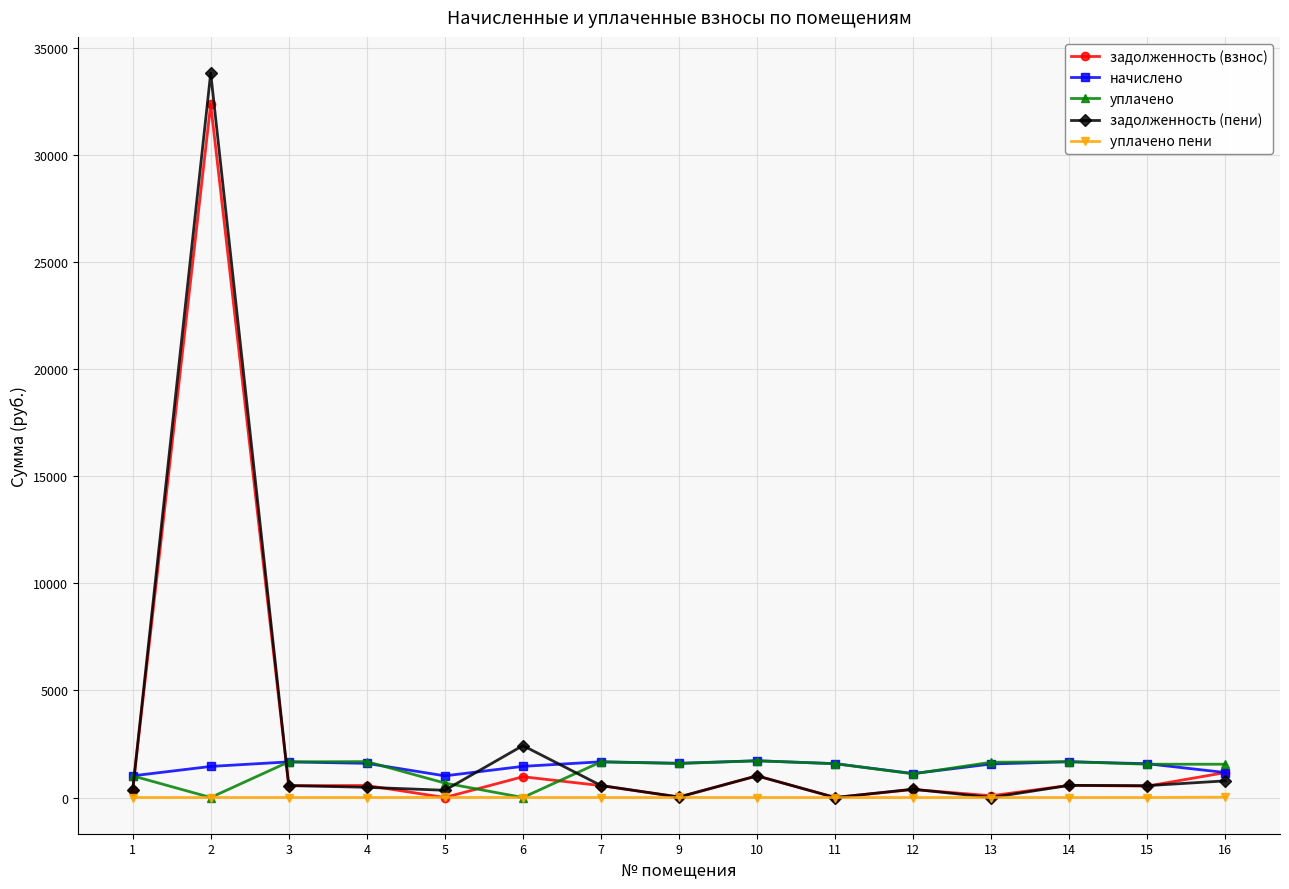

What is the maximum value shown in the chart?

33834.7